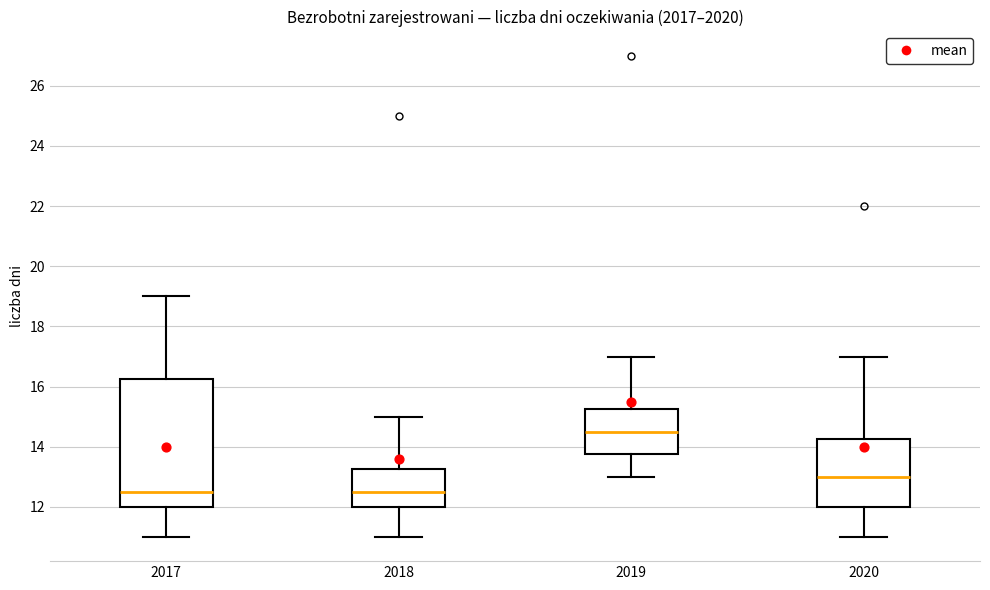

Which box is the tallest, from its lower edge to its upper edge?

2017